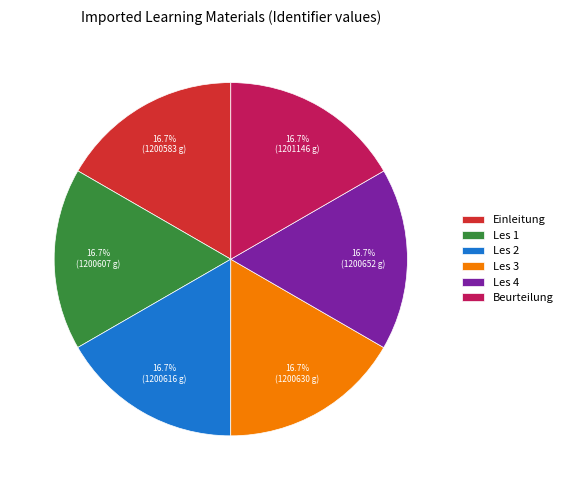

How much of the chart is everything except Les 4?

83.3%